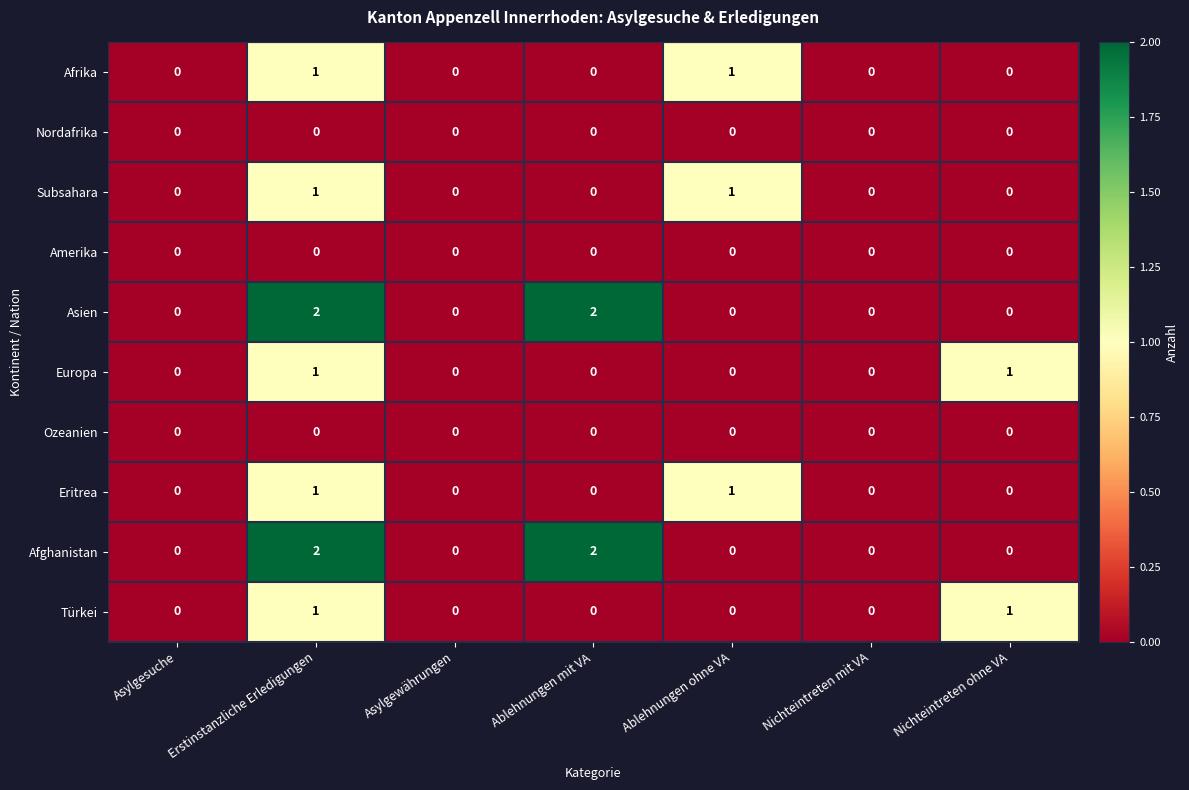

How many Türkei values are between 0 and 1?

7